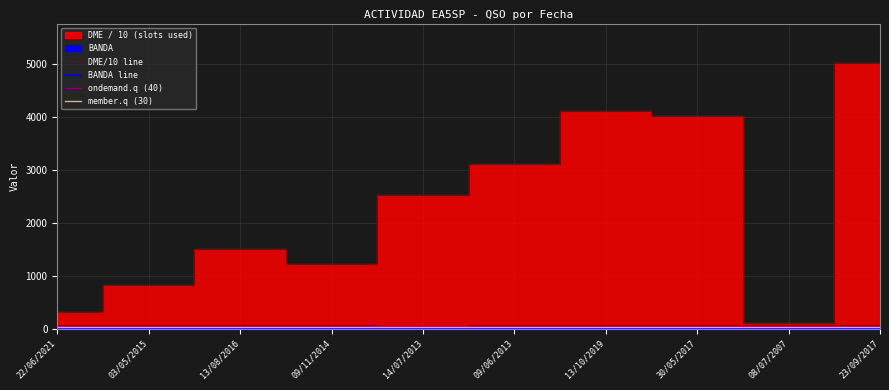

The value of DME at 09/06/2013 is 3110.9. True or false?

True